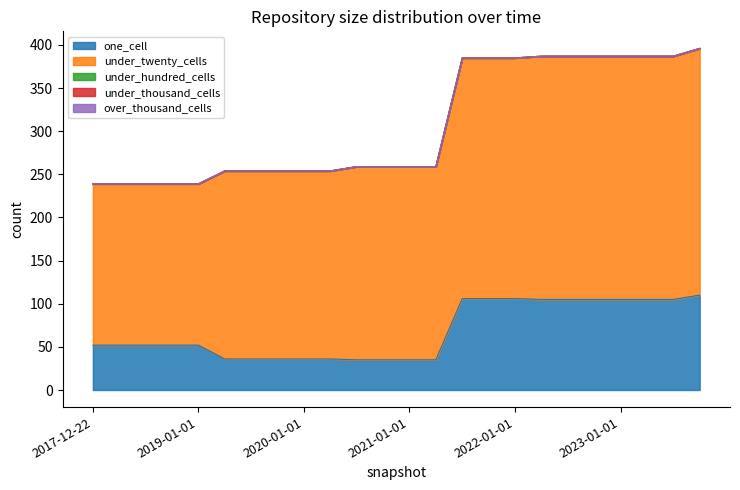

Reading right to left, transcribe all the data shown in this chart.

one_cell: 110	105	105	105	105	105	105	106	106	106	35	35	35	35	36	36	36	36	36	52	52	52	52	52
under_twenty_cells: 286	282	282	282	282	282	282	279	279	279	224	224	224	224	218	218	218	218	218	187	187	187	187	187
under_hundred_cells: 0	0	0	0	0	0	0	0	0	0	0	0	0	0	0	0	0	0	0	0	0	0	0	0
under_thousand_cells: 0	0	0	0	0	0	0	0	0	0	0	0	0	0	0	0	0	0	0	0	0	0	0	0
over_thousand_cells: 0	0	0	0	0	0	0	0	0	0	0	0	0	0	0	0	0	0	0	0	0	0	0	0